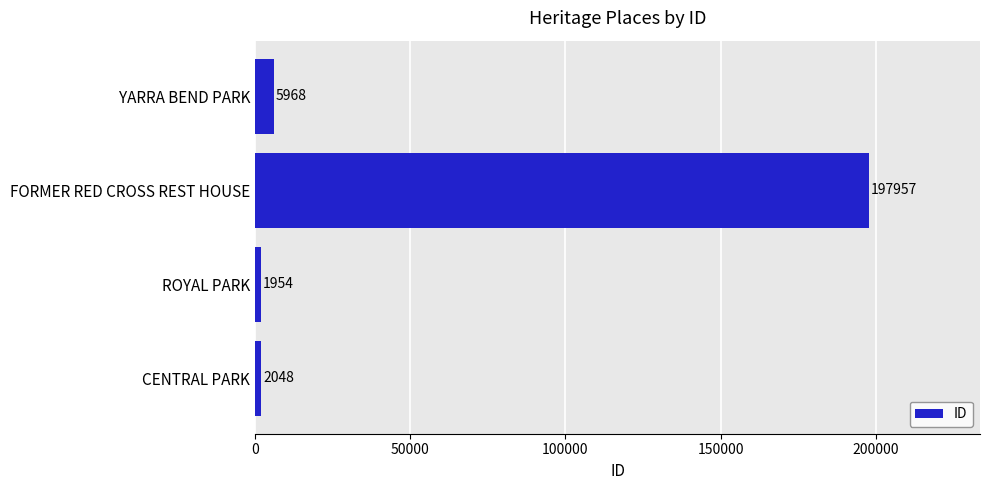

Rank the categories by value from highest to lowest.

FORMER RED CROSS REST HOUSE, YARRA BEND PARK, CENTRAL PARK, ROYAL PARK